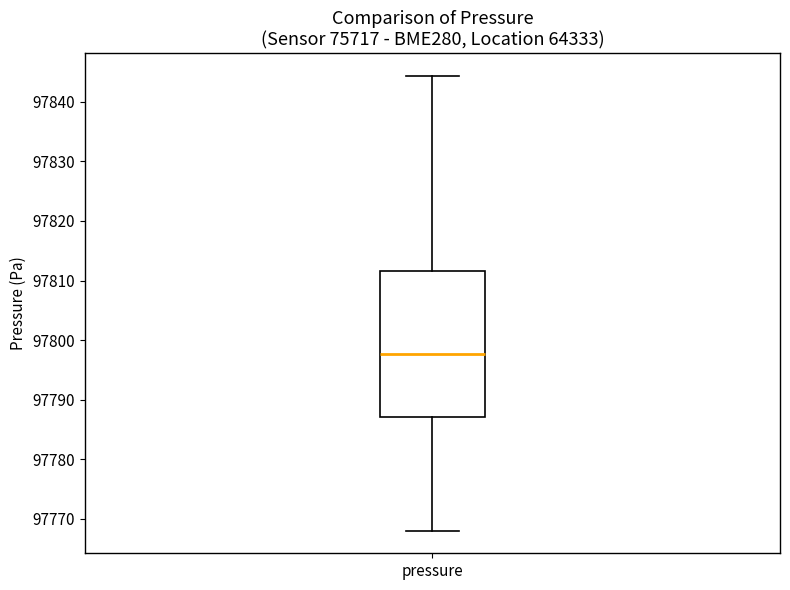

Read this box plot against the y-axis: the position of the median line, the range covered by the box, and the ends of both whiskers. The values are not printed on the chart, so give them approximately, as read against the axis.

median 97798, box 97787 to 97812, whiskers 97768 to 97844